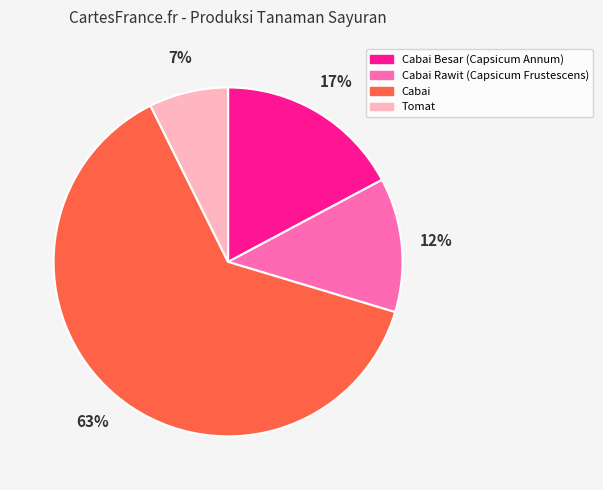

True or false: Tomat accounts for 2% of the total.

False